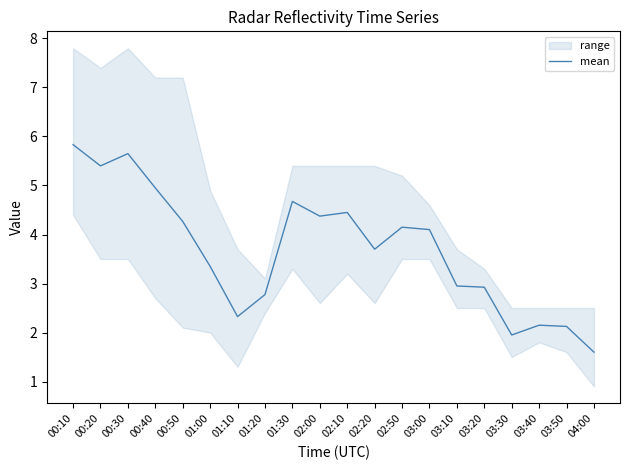

What is the maximum value shown in the chart?

5.8